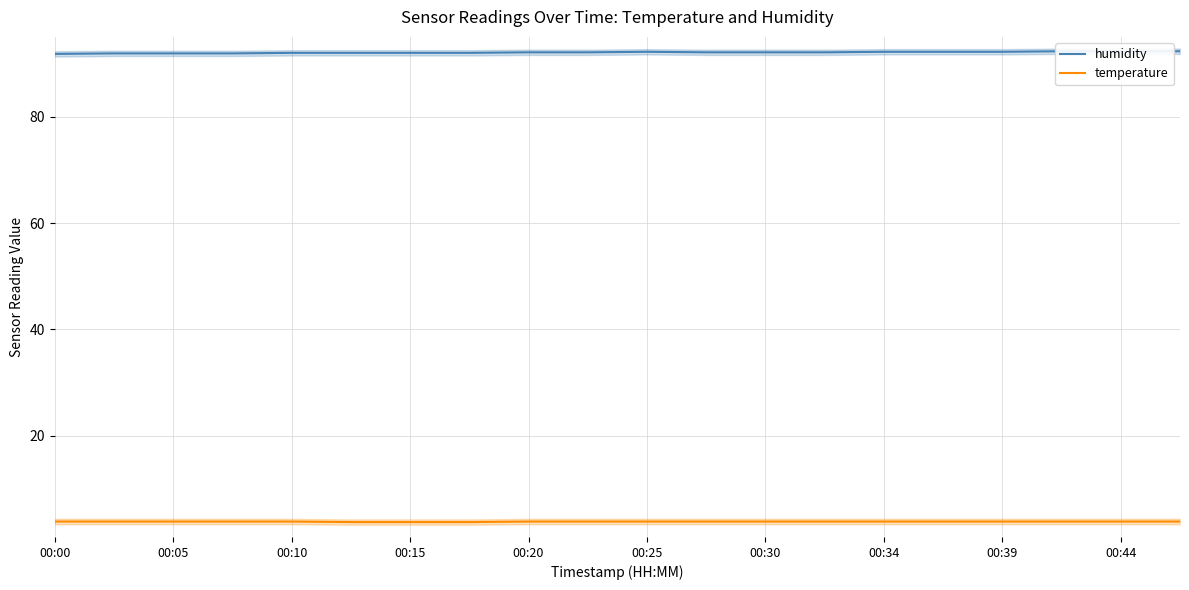

What is the value of the temperature point at the 10th from the left?

3.9